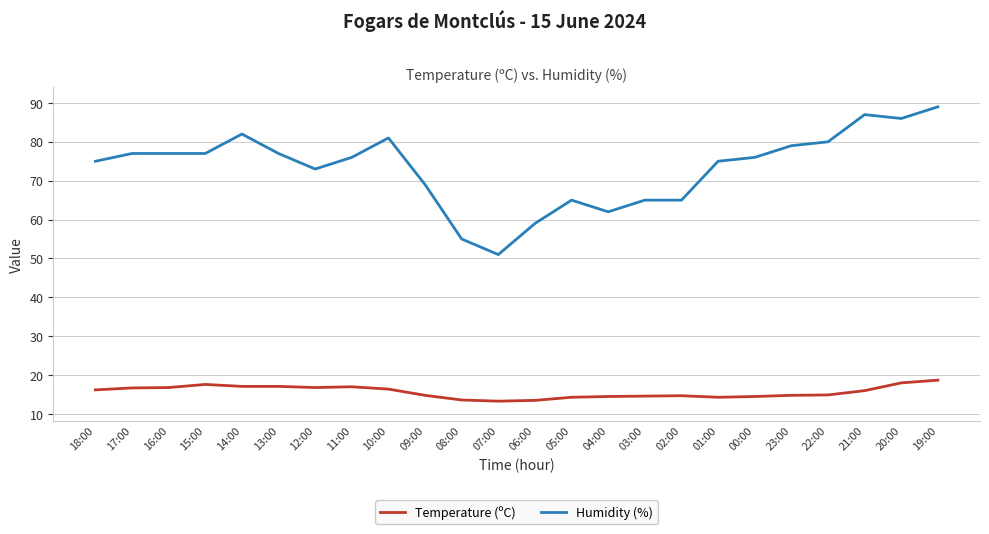

True or false: Humidity (%) has more than 2 interior local peaks.

True